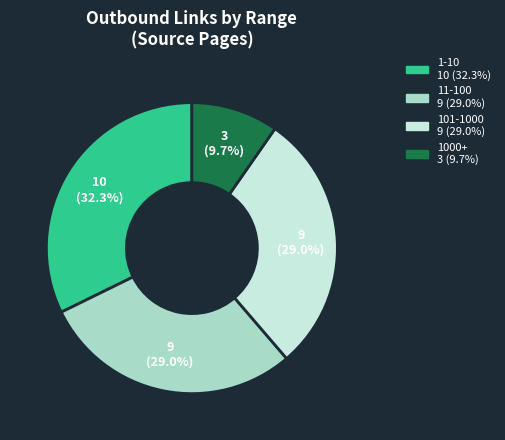

Is there any slice that represents more than half of the pie?

No